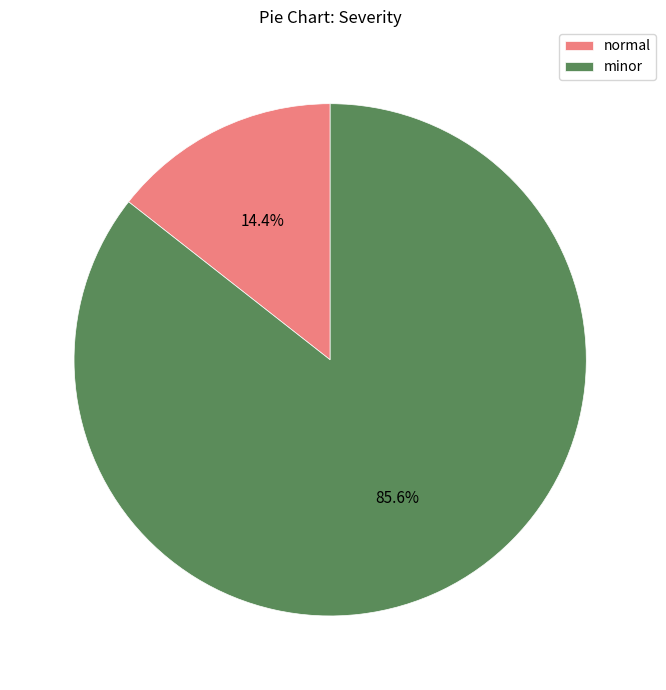

What is the ratio of the value at normal to the value at minor?

0.2